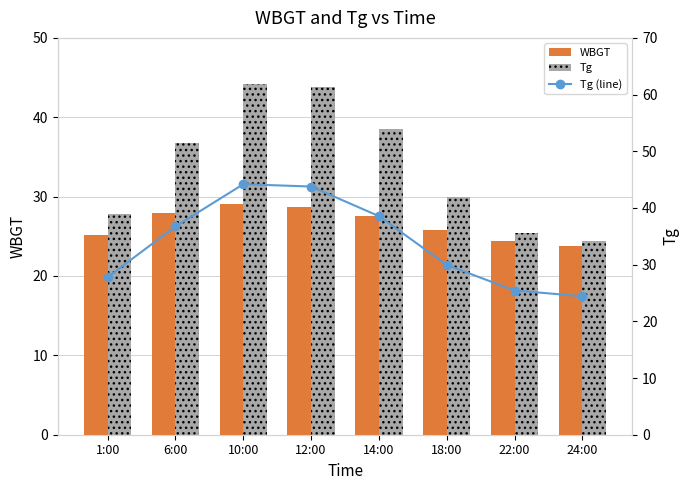

Reading left to right, transcribe all the data shown in this chart.

WBGT: 25.2	27.9	29.0	28.6	27.5	25.8	24.4	23.8
Tg: 27.8	36.7	44.2	43.8	38.6	29.9	25.4	24.4
Tg (line): 27.8	36.7	44.2	43.8	38.6	29.9	25.4	24.4